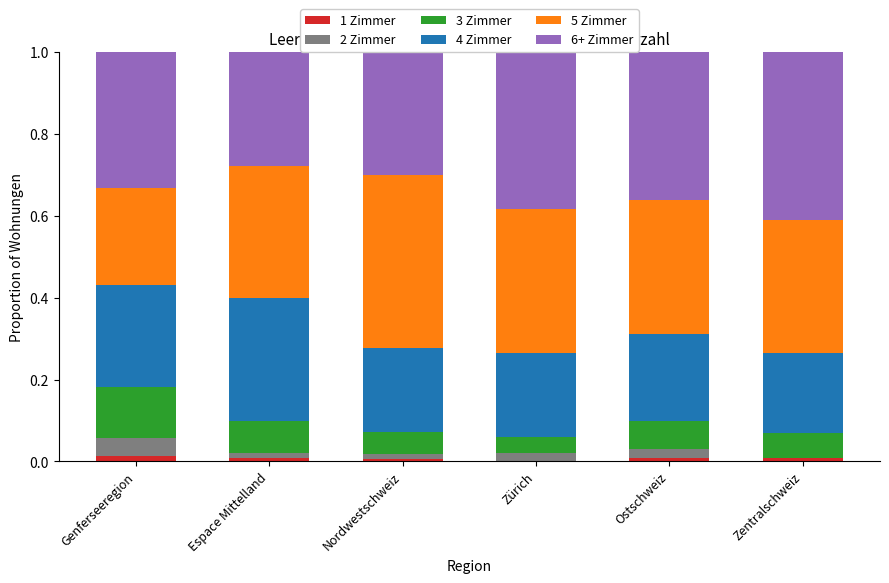

How many categories are shown in the chart?

6